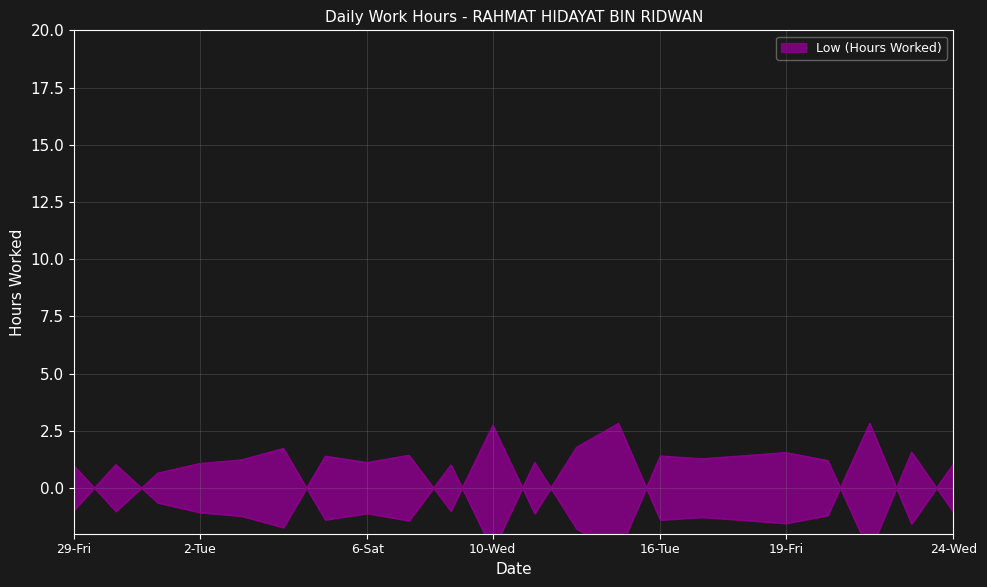

How many positive values are there?

13